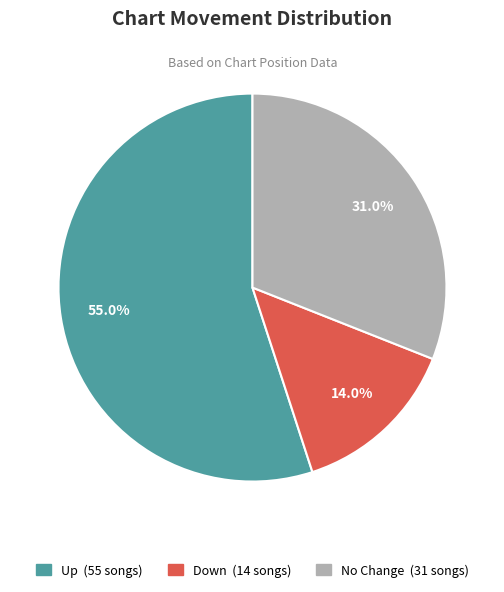

Is there any slice that represents more than half of the pie?

Yes